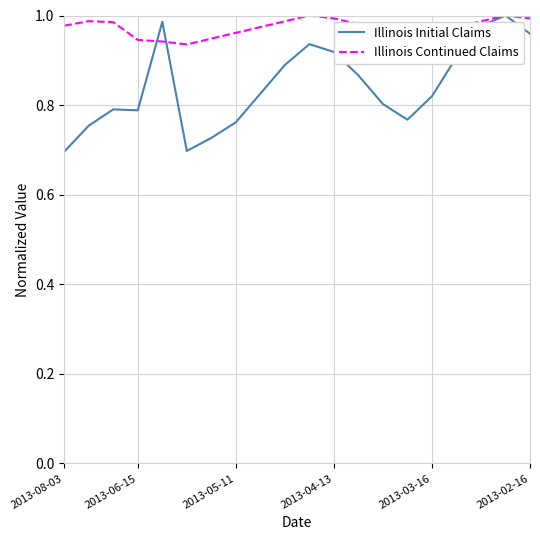

Which series has the largest total across all categories?

Illinois Continued Claims